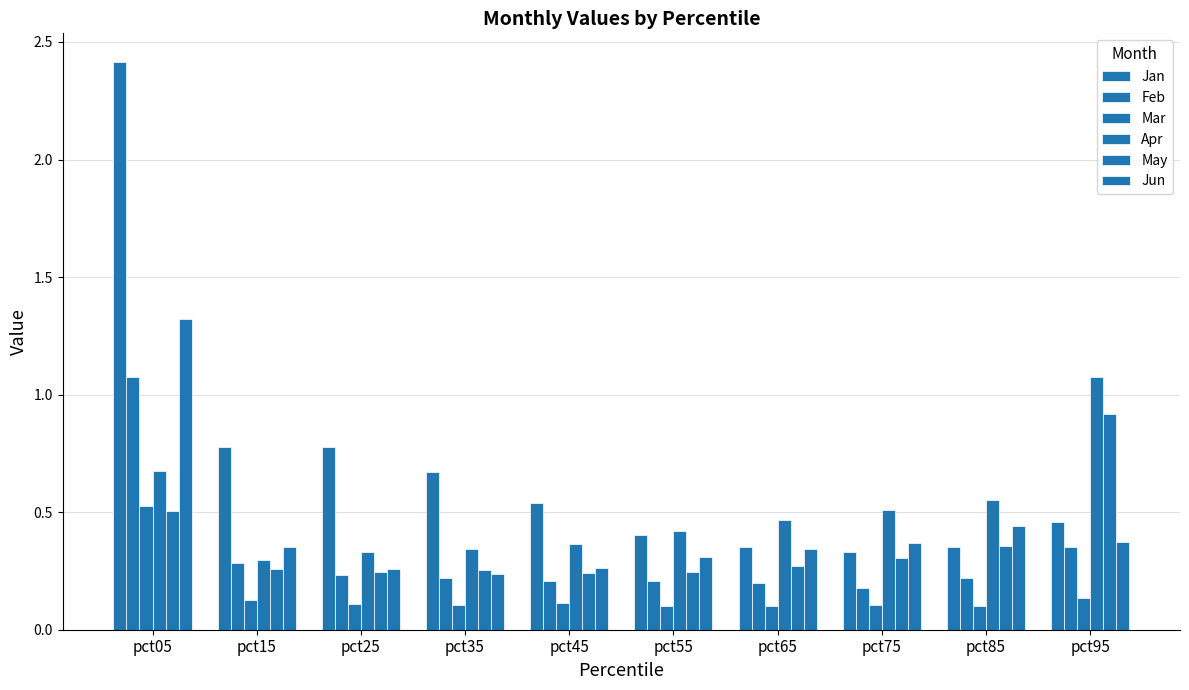

Reading left to right, extract all data points from this chart.

Jan: 2.4	0.8	0.8	0.7	0.5	0.4	0.4	0.3	0.4	0.5
Feb: 1.1	0.3	0.2	0.2	0.2	0.2	0.2	0.2	0.2	0.4
Mar: 0.5	0.1	0.1	0.1	0.1	0.1	0.1	0.1	0.1	0.1
Apr: 0.7	0.3	0.3	0.3	0.4	0.4	0.5	0.5	0.6	1.1
May: 0.5	0.3	0.2	0.3	0.2	0.2	0.3	0.3	0.4	0.9
Jun: 1.3	0.4	0.3	0.2	0.3	0.3	0.3	0.4	0.4	0.4